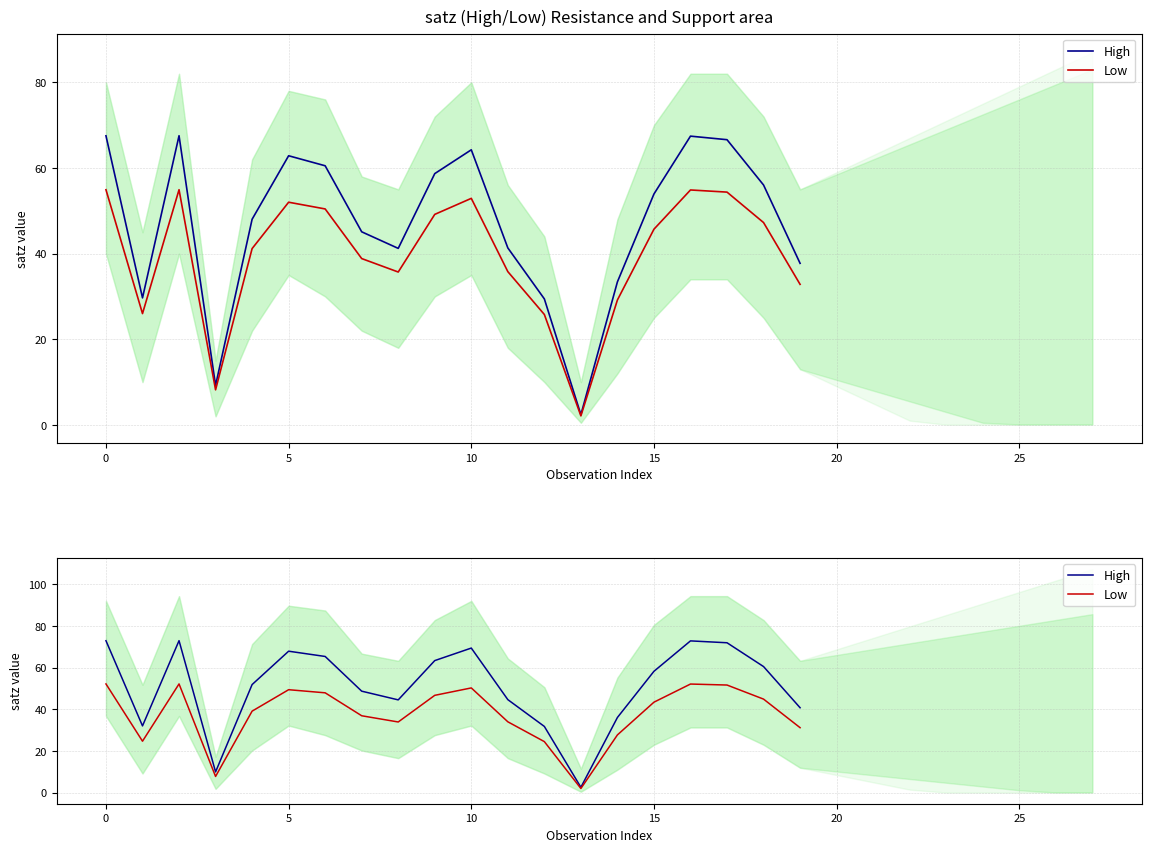

What is the average value of the Low series?

37.6